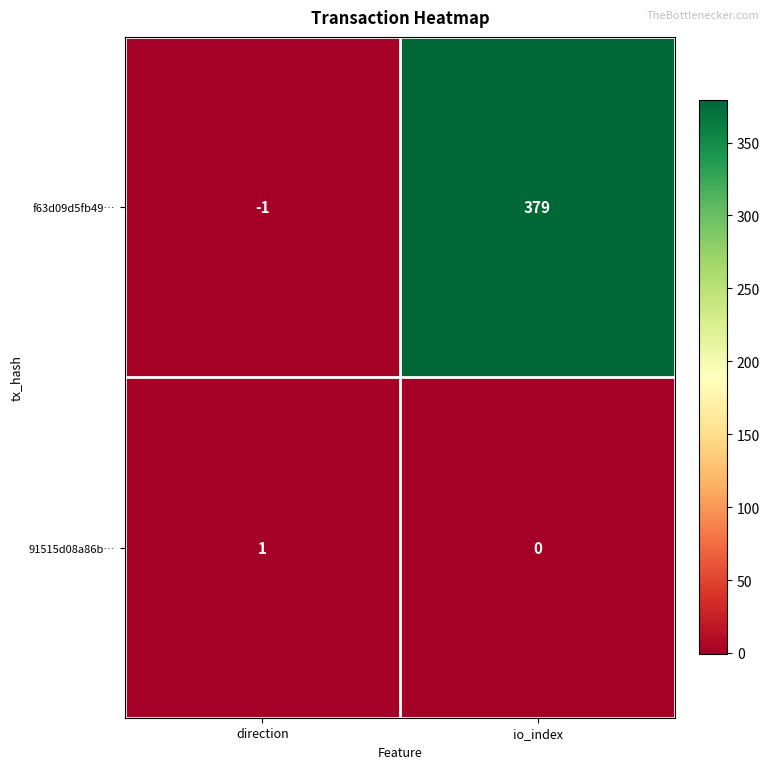

At which label is f63d09d5fb49… closest to 189?

direction